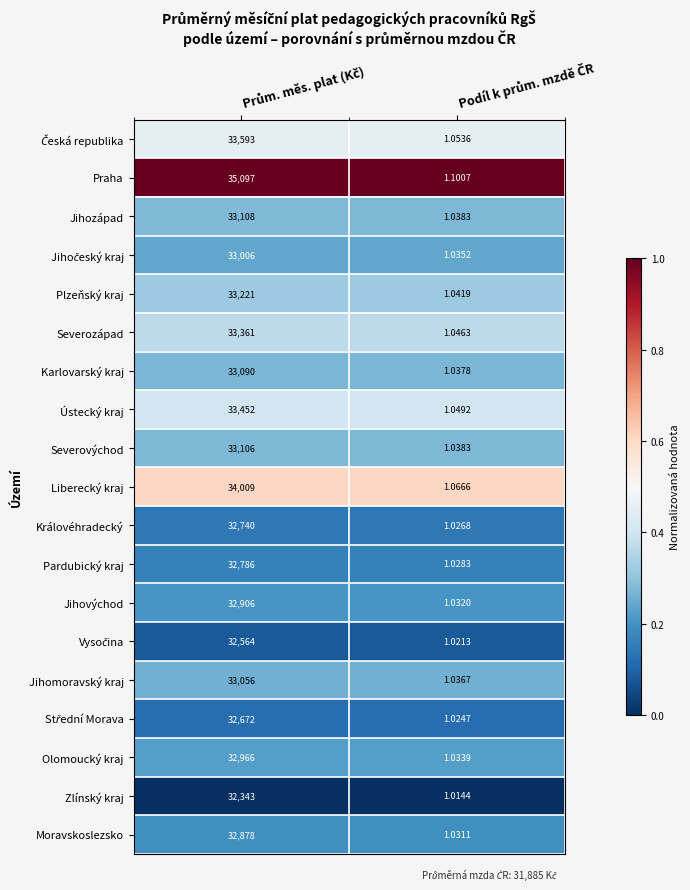

Which series has the widest spread of values?

Praha